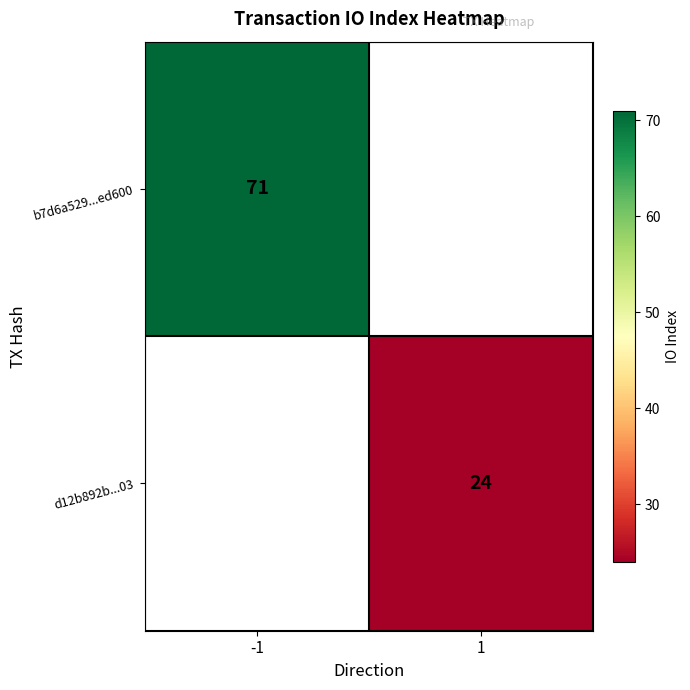

The value of b7d6a529...ed600 at -1 is 71. True or false?

True